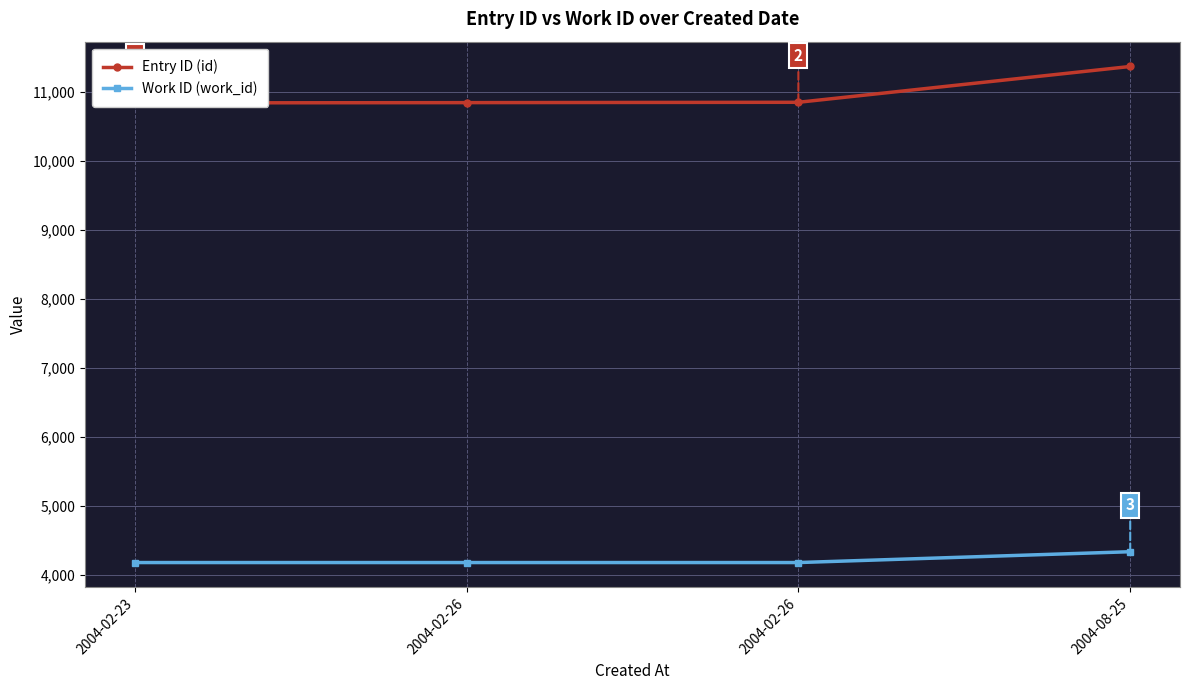

How many data points in Work ID (work_id) are above 4178?

1